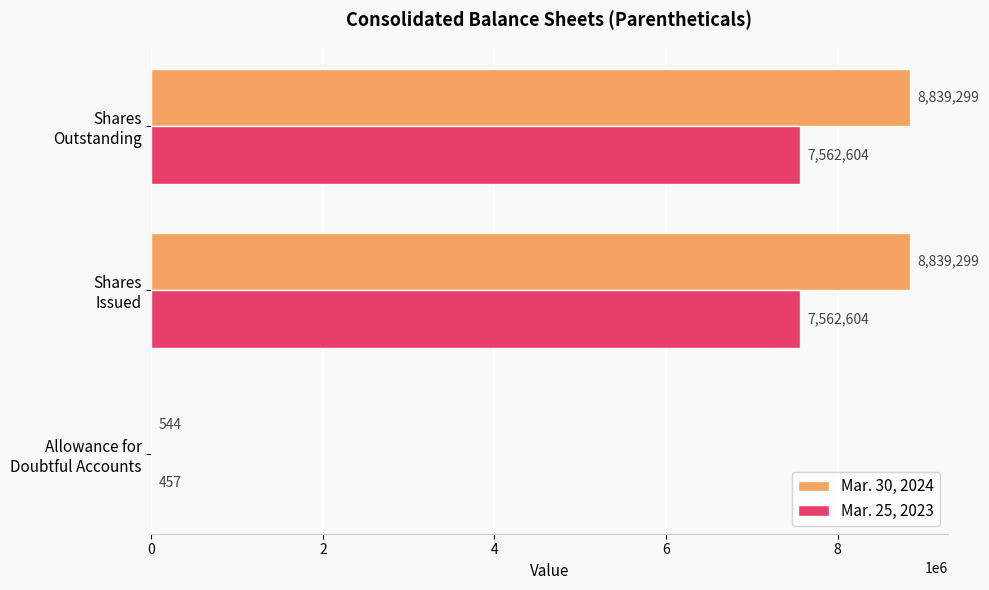

What is the sum of all Mar. 30, 2024 values?

17679142